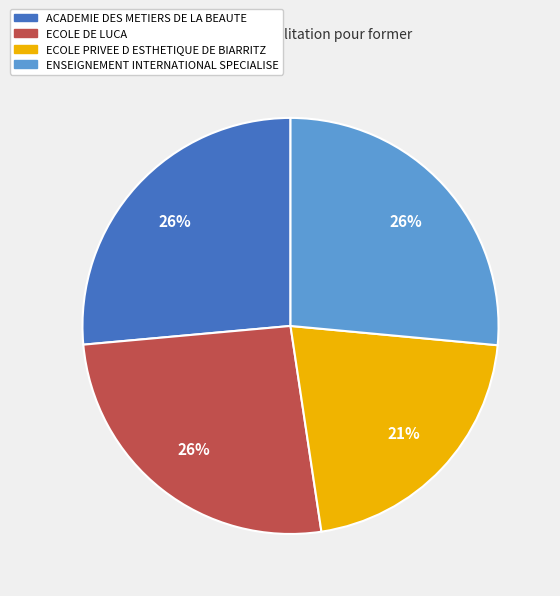

Does ECOLE DE LUCA represent more than half of the total?

No